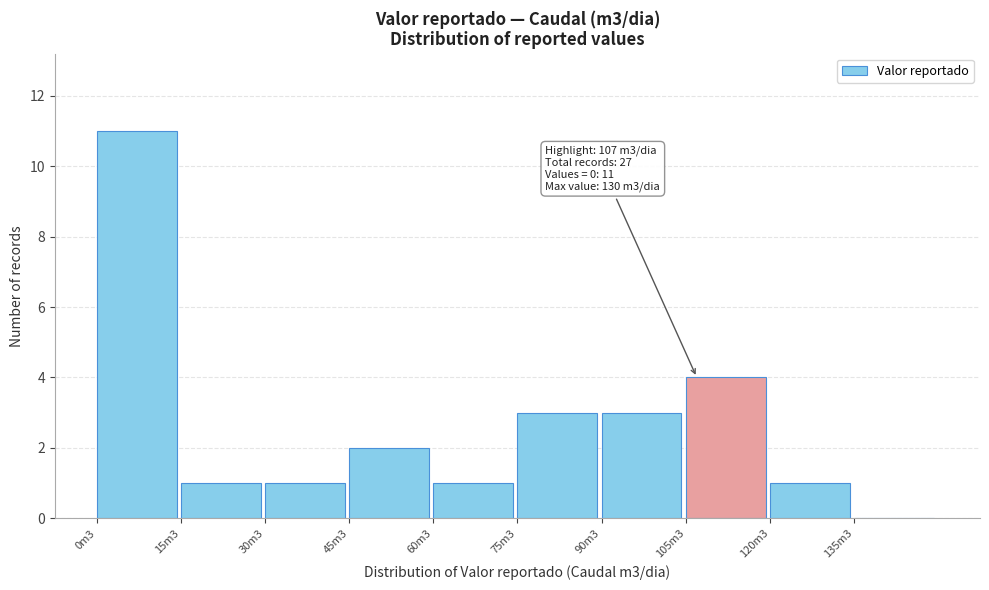

Reading left to right, extract all data points from this chart.

0m3=11	15m3=1	30m3=1	45m3=2	60m3=1	75m3=3	90m3=3	105m3=4	120m3=1	135m3=0